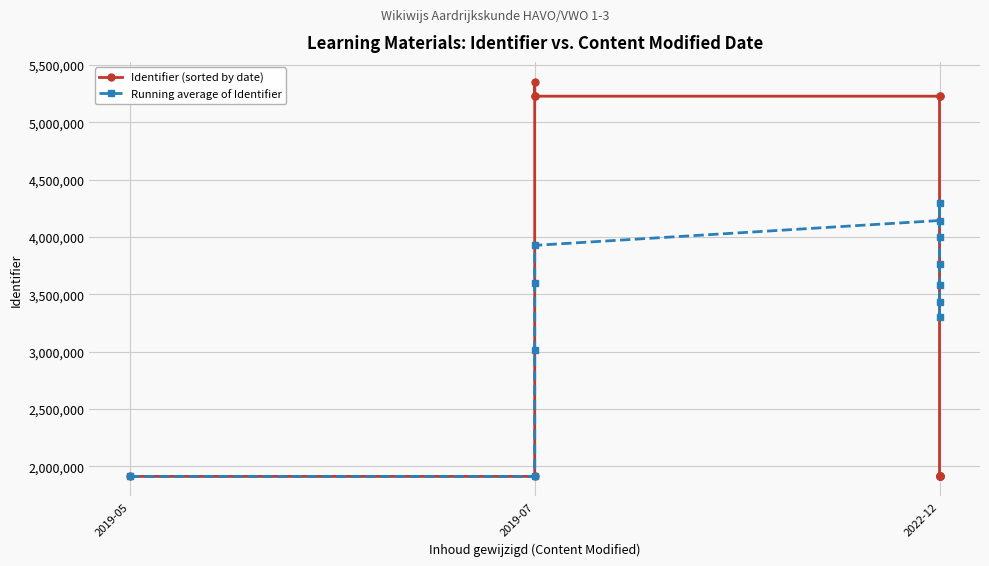

Which series ends up on top after the final intersection of Identifier (sorted by date) and Running average of Identifier?

Running average of Identifier